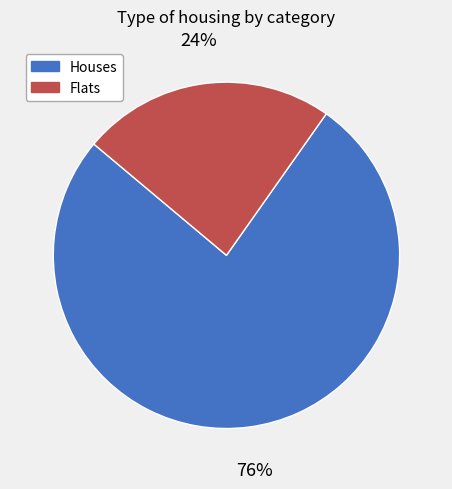

Is there a majority slice in this chart?

Yes